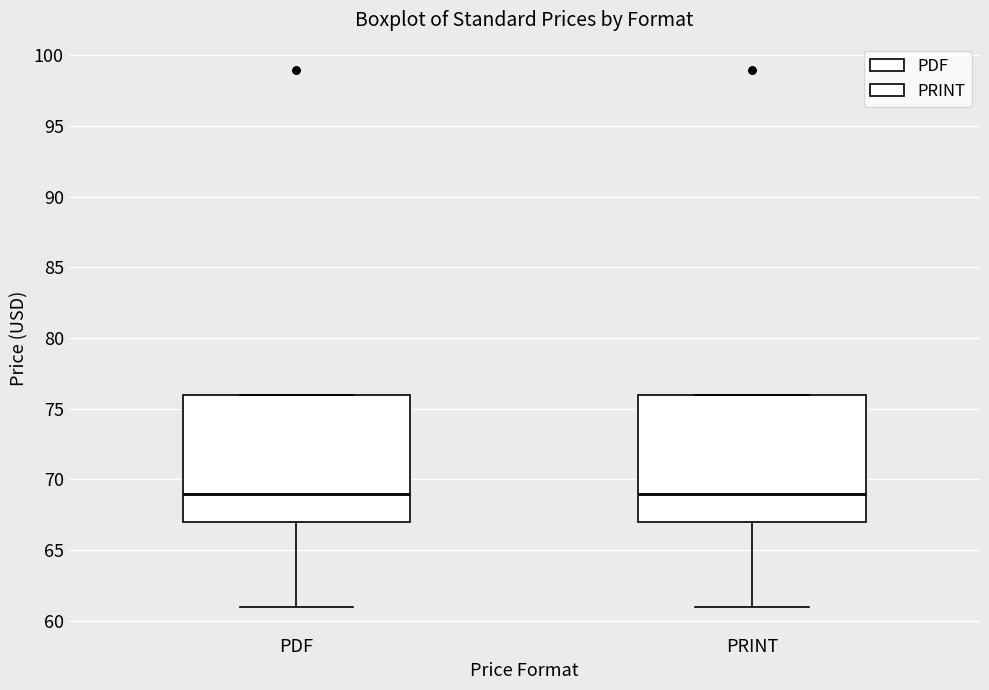

Reading left to right, read every box against the y-axis: the position of its median line, the range the box covers, and the ends of its whiskers. The values are not printed on the chart, so give them approximately, as read against the axis.

PDF: median 69, box 67 to 76, whiskers 61 to 76
PRINT: median 69, box 67 to 76, whiskers 61 to 76